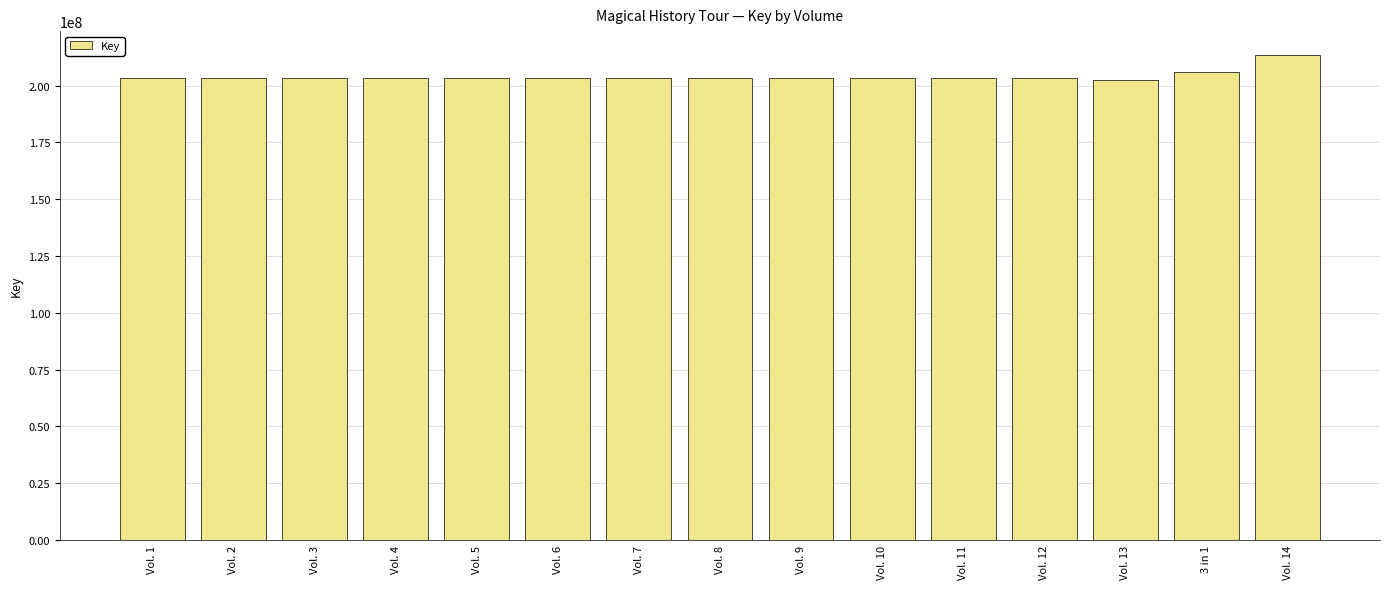

What is the sum of all values?

3061075126